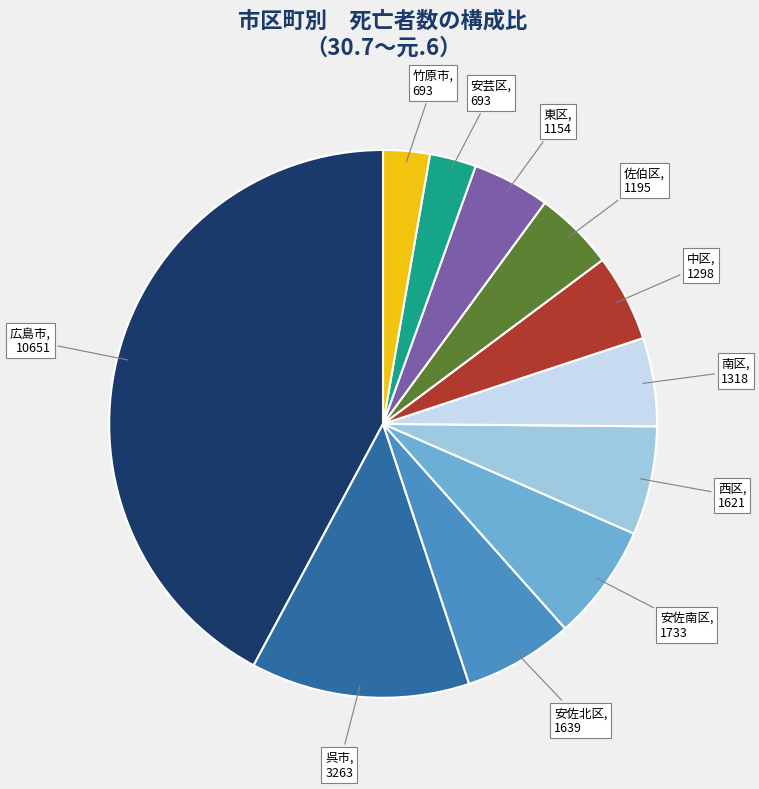

Does any single category account for the majority?

No